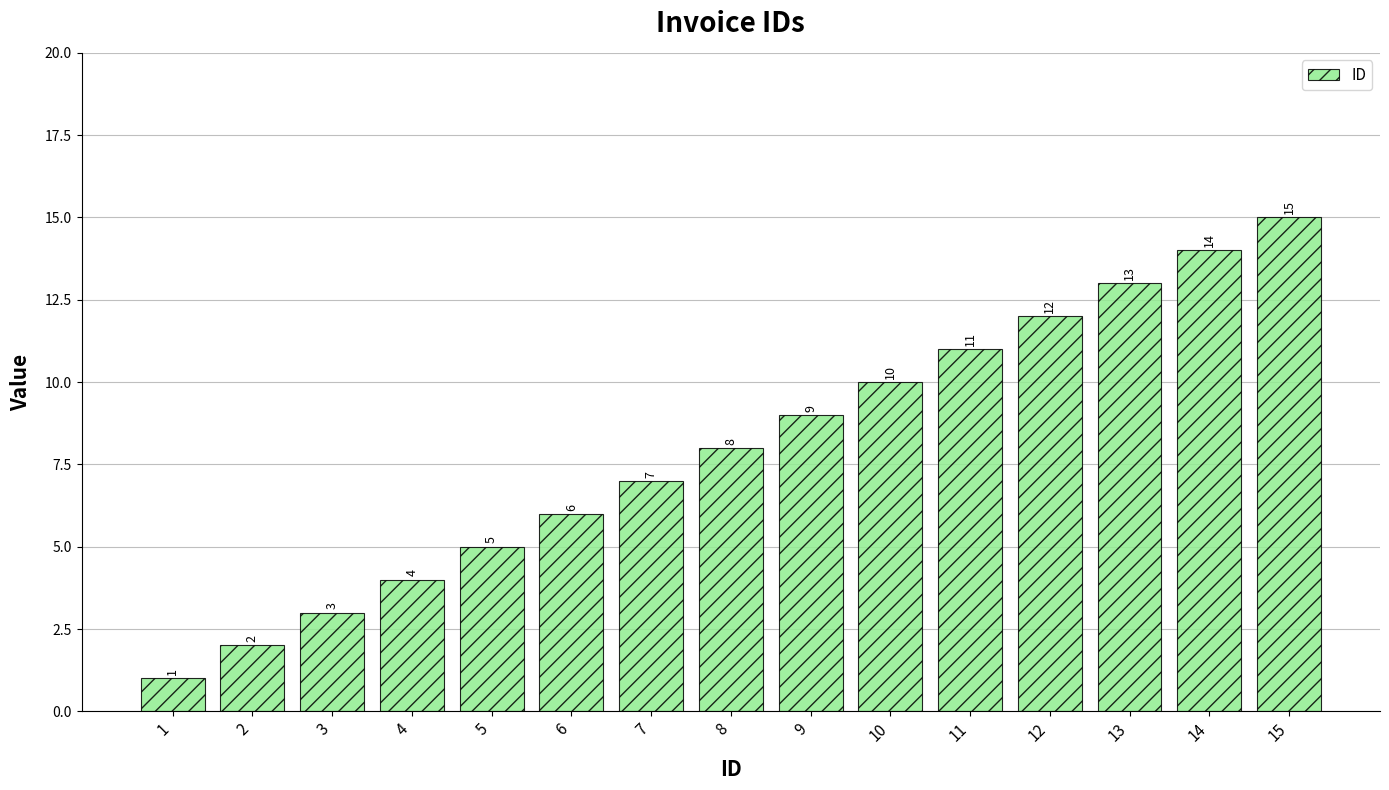

Which category has the highest value across all series?

15